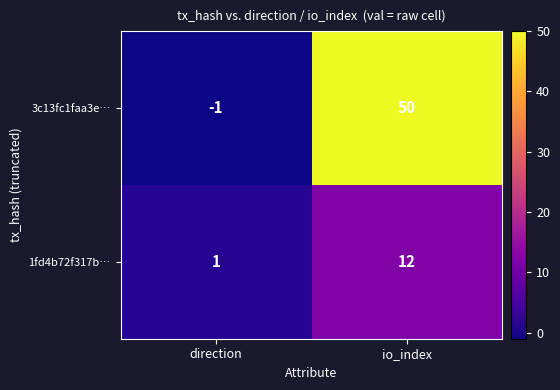

What is the difference between the maximum and minimum values in the 3c13fc1faa3e… series?

51